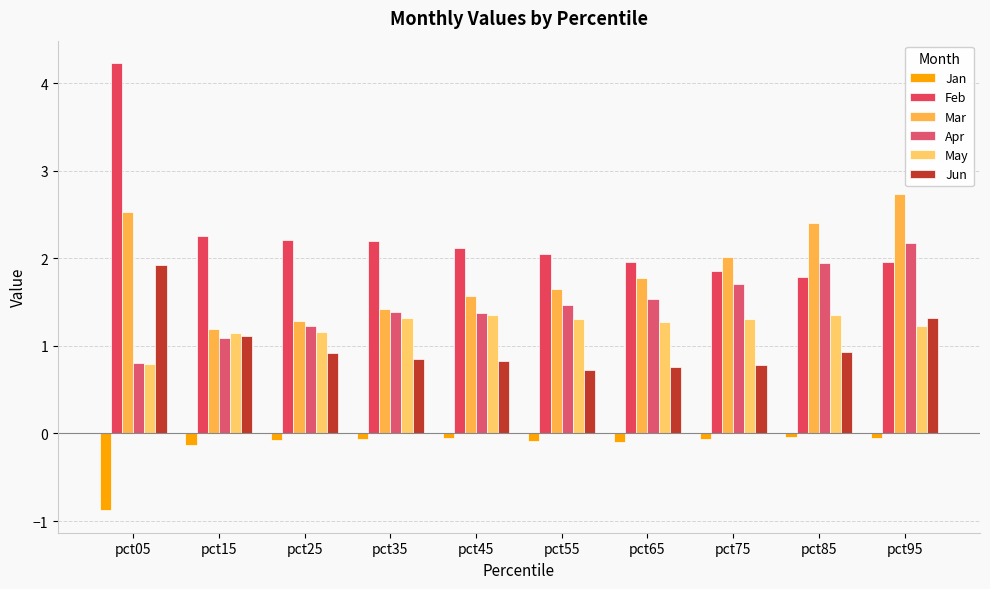

What is the total value across all series at pct65?

7.2